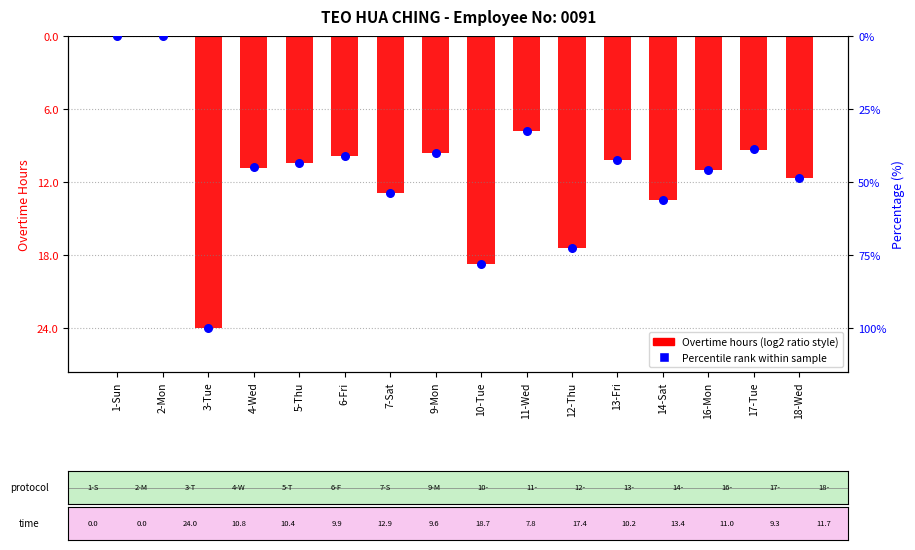

Is the value of Percentile rank within sample at 11-Wed greater than the value of Overtime Hours at 7-Sat?

Yes